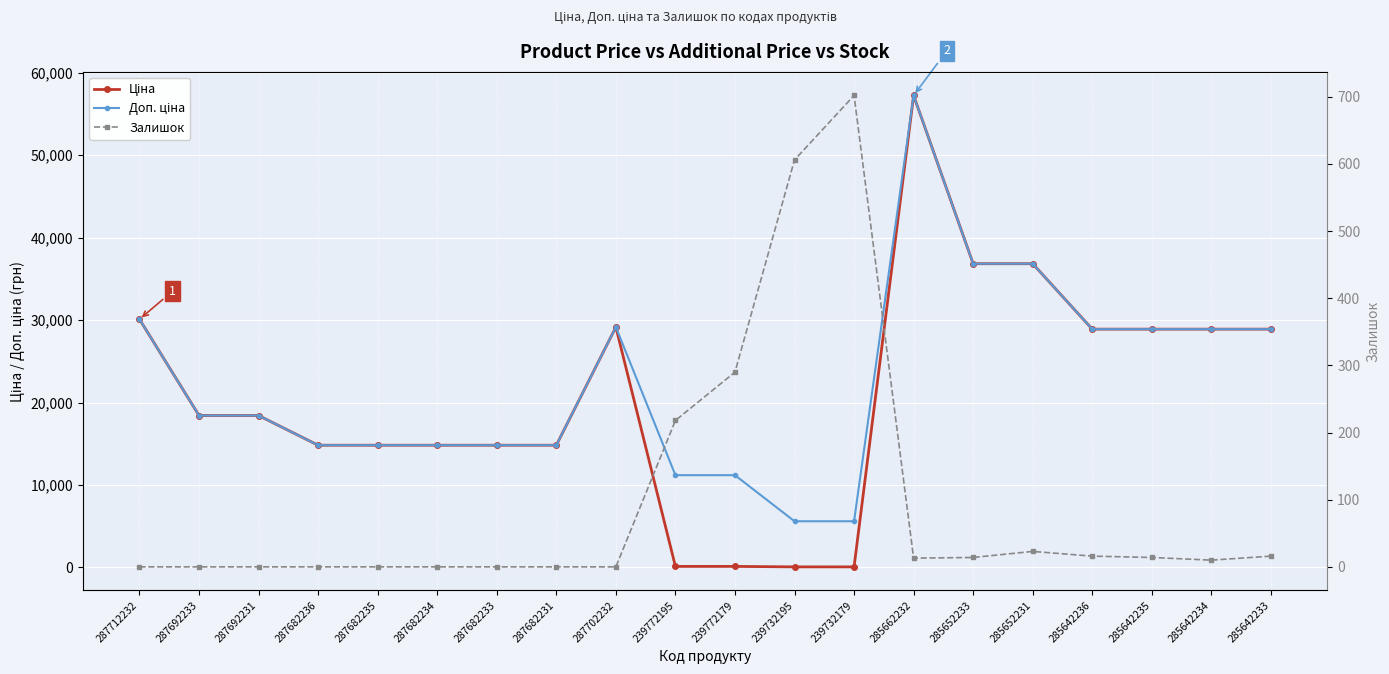

How many values in the Ціна series exceed 18420?

11